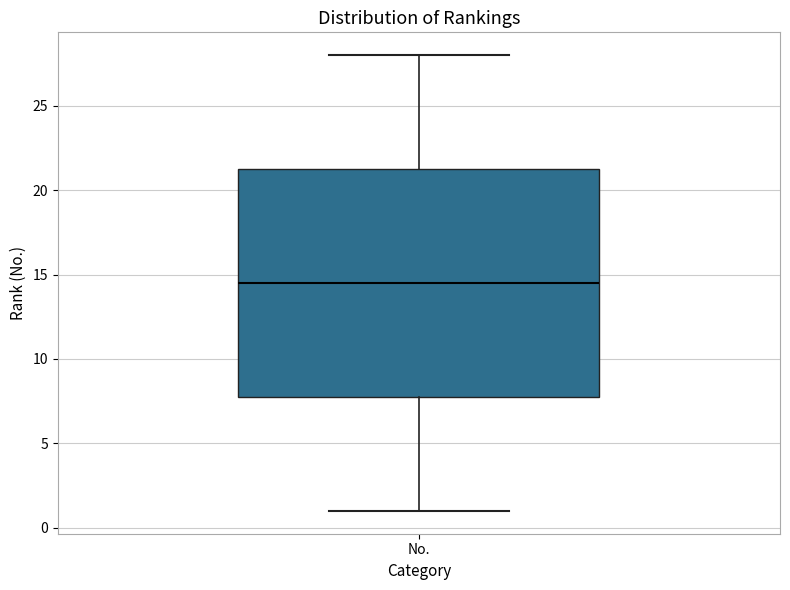

Transcribe this box plot: give where the median line is, the range the box spans, and where the two whiskers end, as read against the y-axis. The values are not printed on the chart, so give them approximately, as read against the axis.

median 14.5, box 8.0 to 21.5, whiskers 1.0 to 28.0